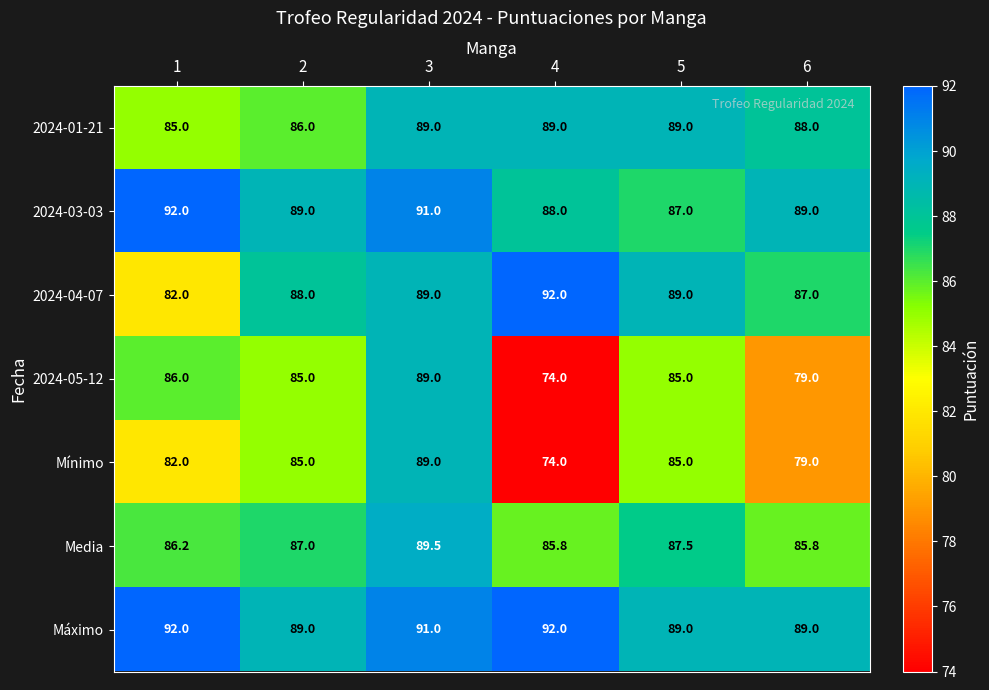

What is the difference between the 2024-04-07 values at 2 and 5?

1.0